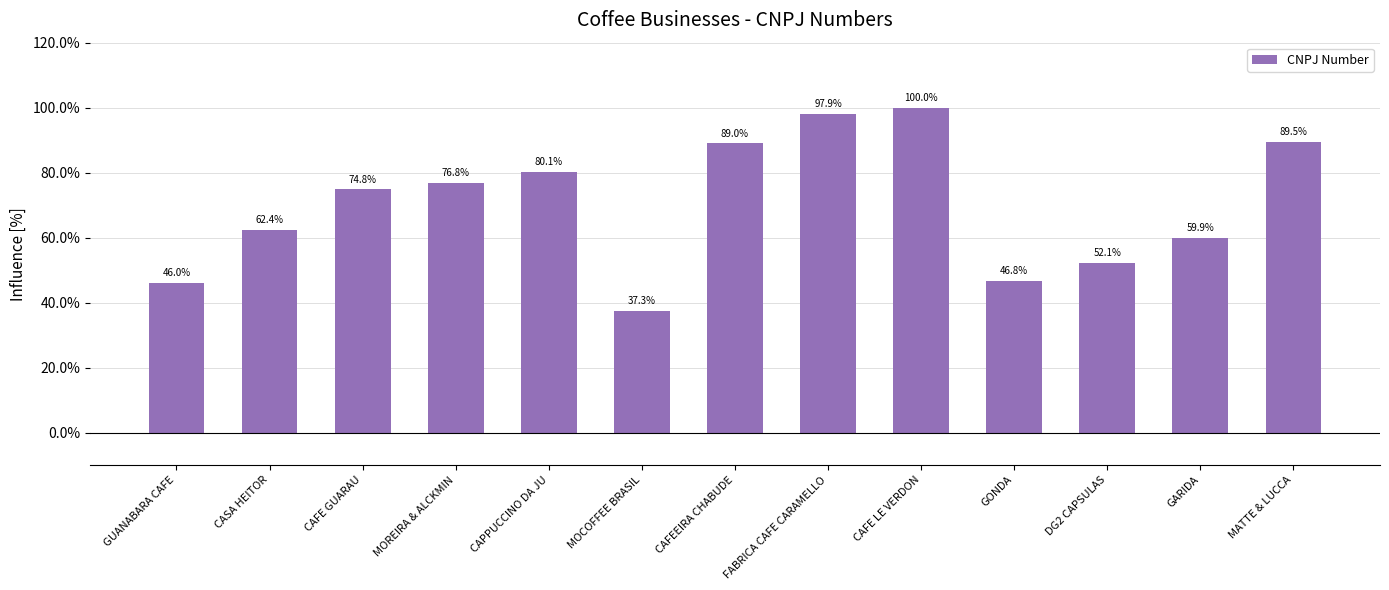

Which has a higher value, DG2 CAPSULAS or MOCOFFEE BRASIL?

DG2 CAPSULAS